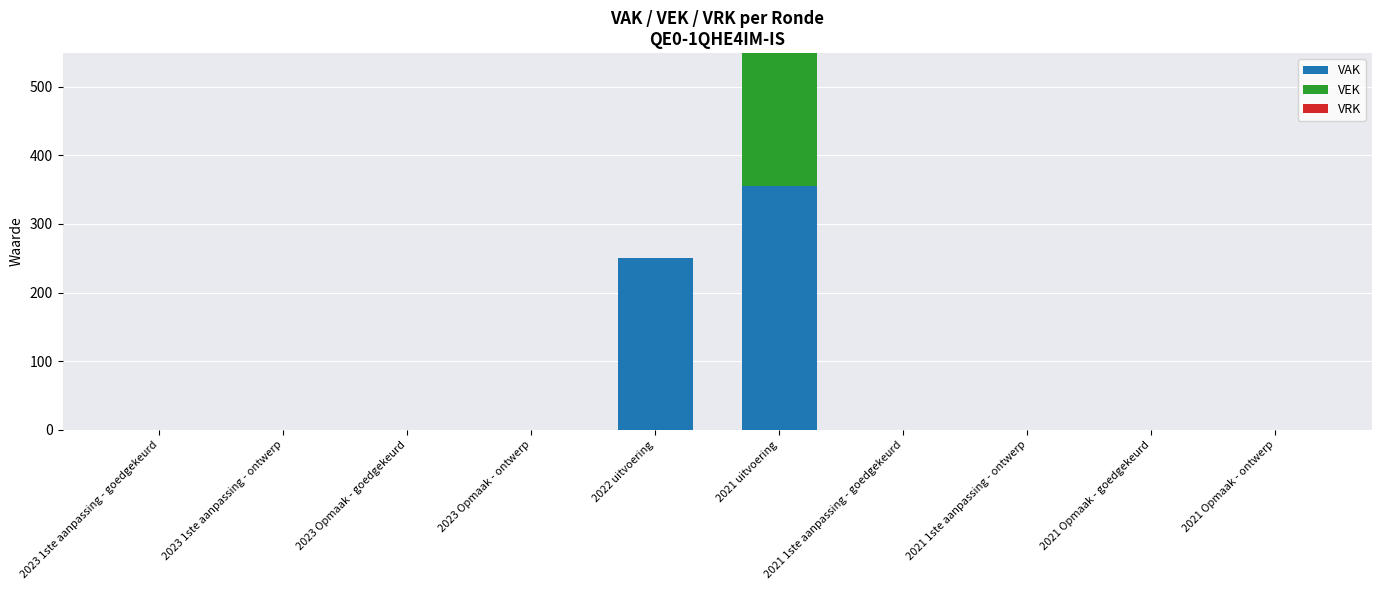

Which category has the highest value in the VAK series?

2021 uitvoering